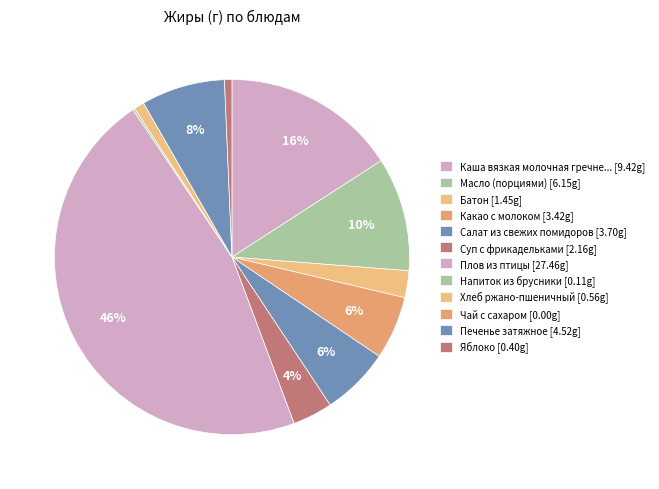

How many slices are in this pie chart?

12